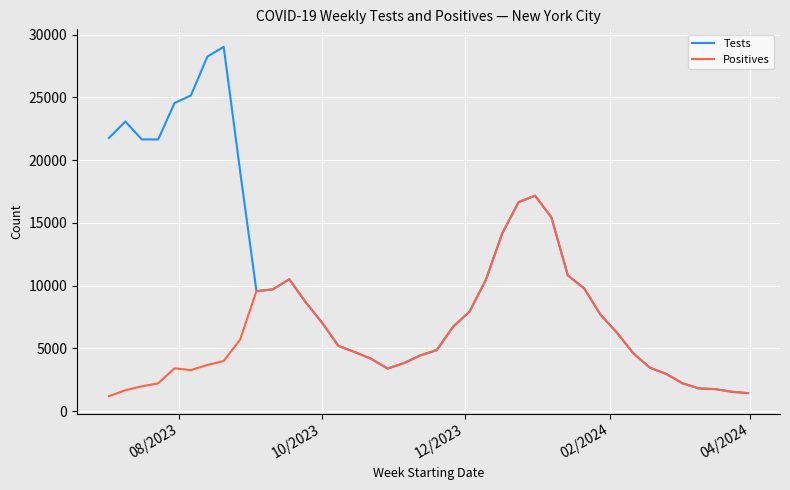

Which series has the largest total across all categories?

Tests